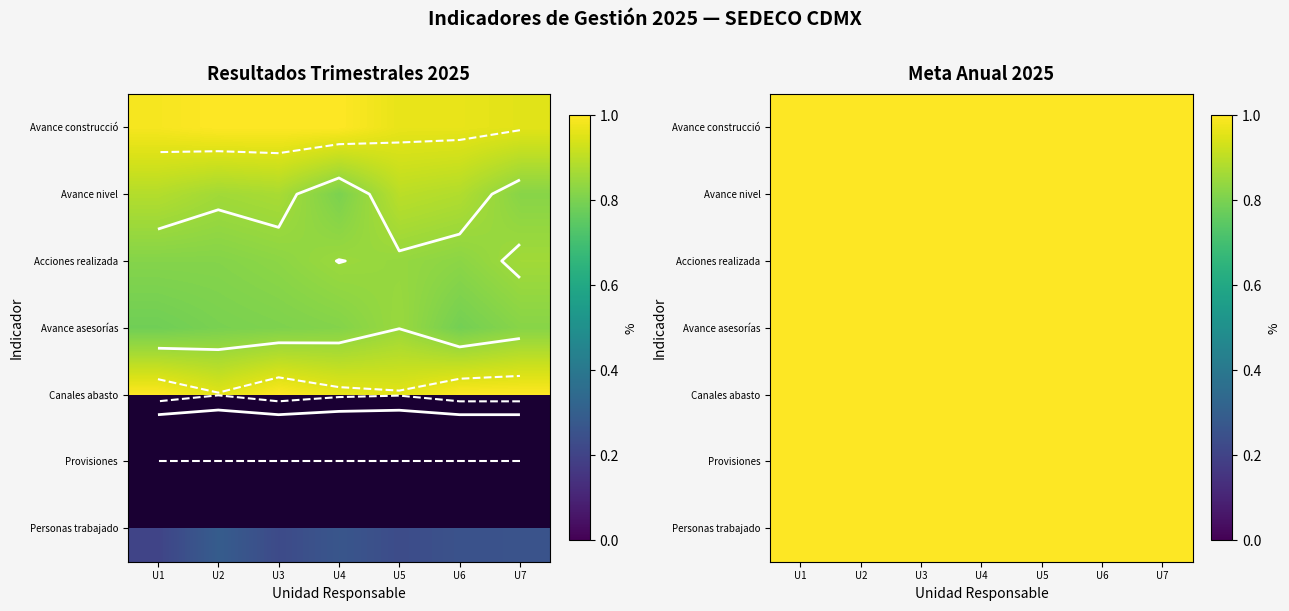

Rank the categories by Porcentaje avance canales abasto value from lowest to highest.

0, 1, 2, 3, 4, 5, 6